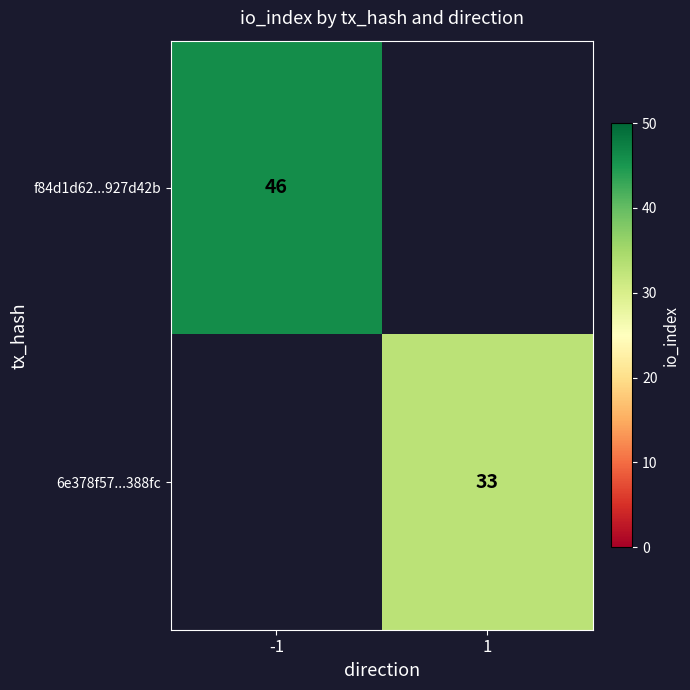

At how many categories does at least one series exceed 41?

1